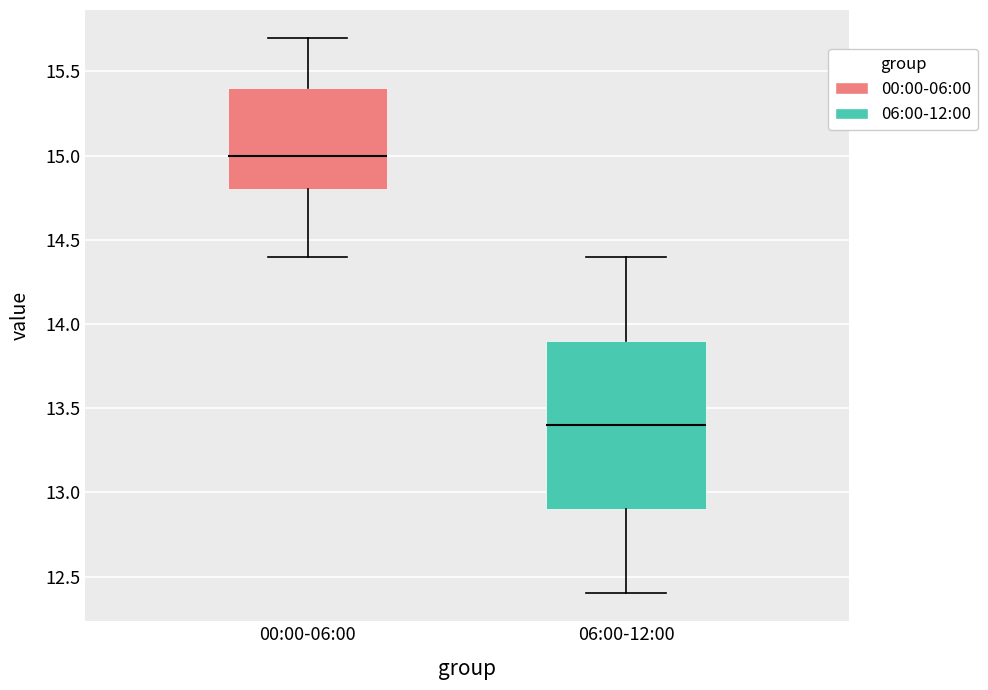

Where does the lower whisker of the box for 06:00-12:00 end on the y-axis? The values are not printed on the chart, so give them approximately, as read against the axis.

12.4